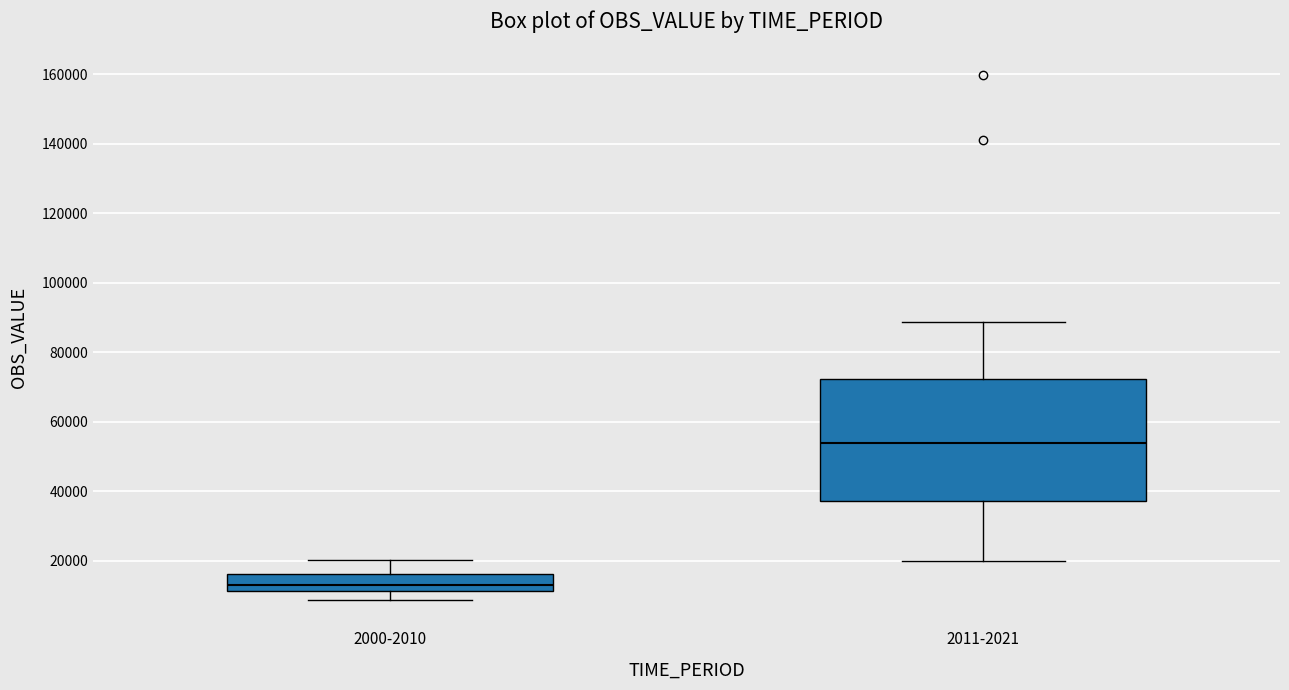

Which box has the lowest median line?

2000-2010